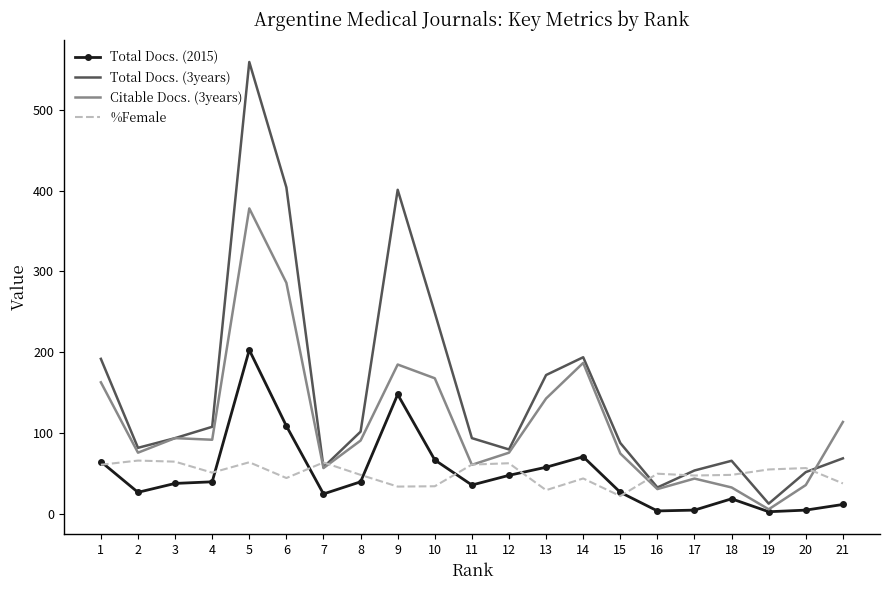

Rank the series at 14 from lowest to highest value.

%Female, Total Docs. (2015), Citable Docs. (3years), Total Docs. (3years)